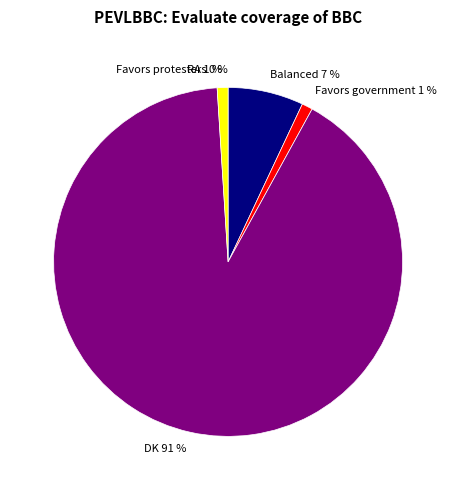

The DK slice represents 91% of the pie. True or false?

True